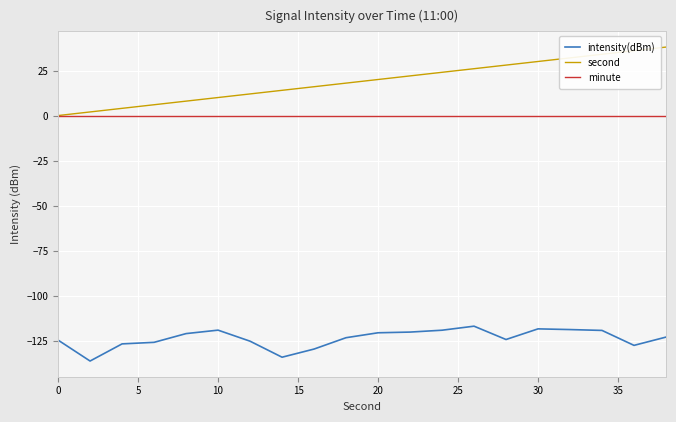

True or false: second has more than 2 interior local peaks.

False